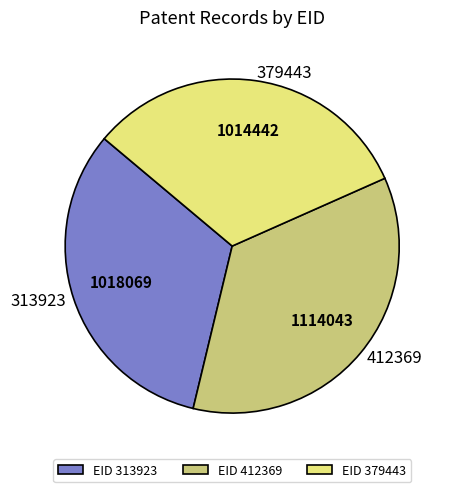

Which has a higher value, 313923 or 412369?

412369